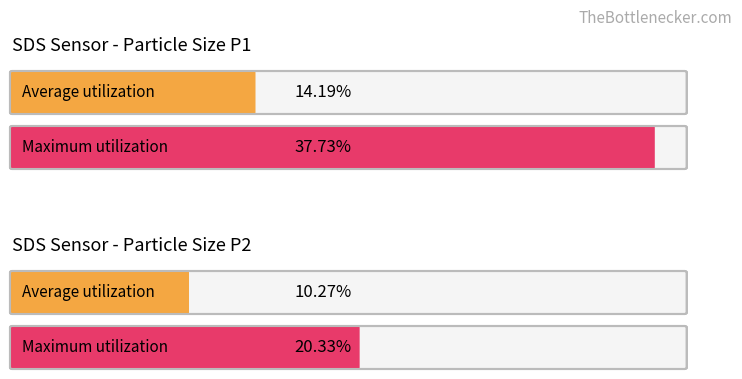

What is the maximum value shown in the chart?

37.7